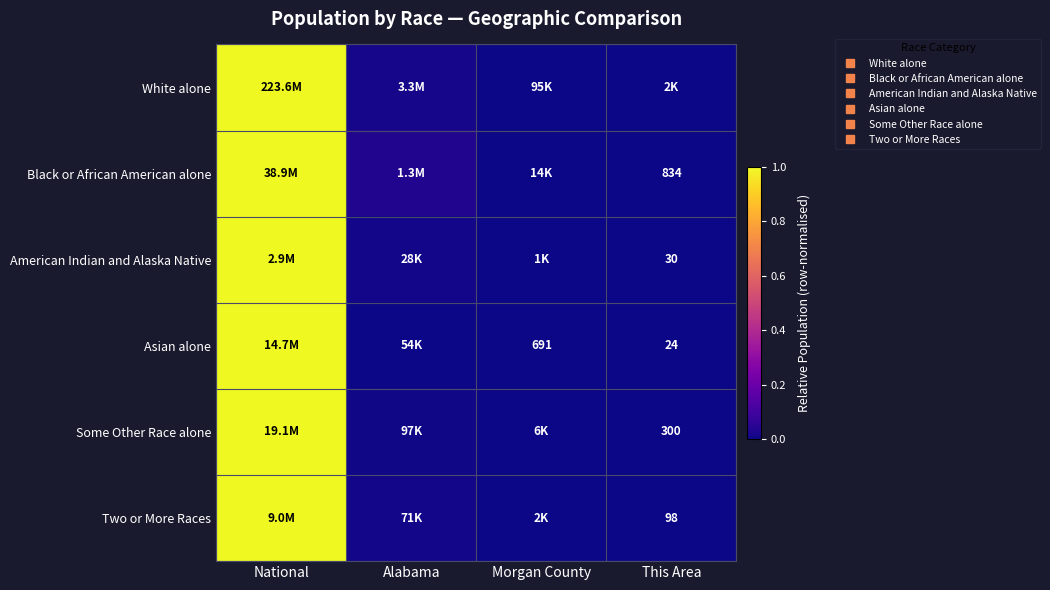

Where is Some Other Race alone nearest to the value 0?

This Area